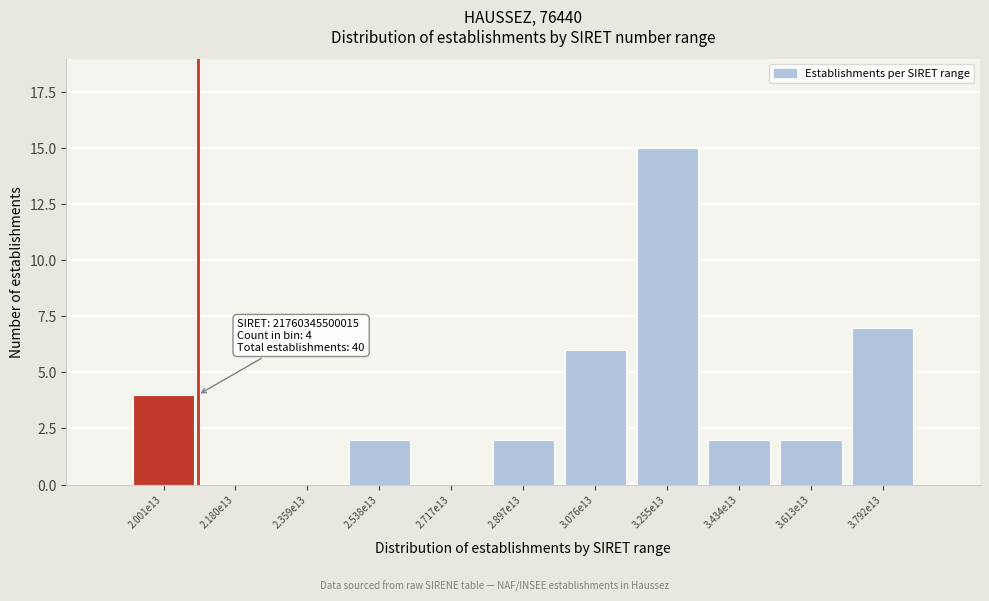

Reading right to left, transcribe all the data shown in this chart.

3.792e13=7	3.613e13=2	3.434e13=2	3.255e13=15	3.076e13=6	2.897e13=2	2.717e13=0	2.538e13=2	2.359e13=0	2.180e13=0	2.001e13=4